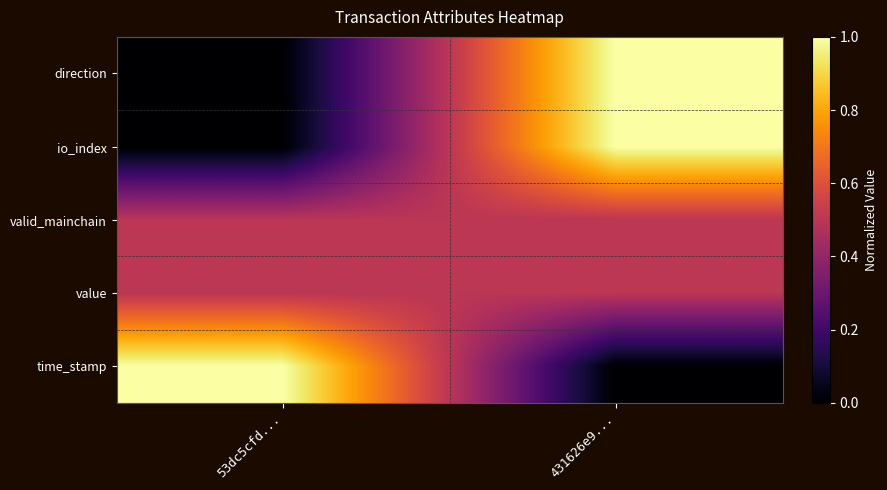

How many distinct data groups are displayed?

5